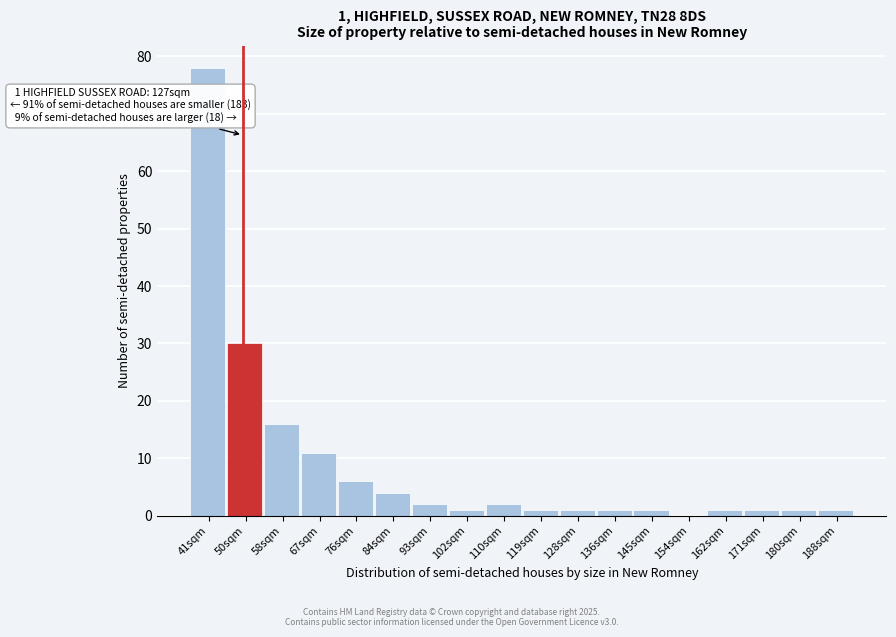

Reading left to right, list all the values displayed in this chart.

41sqm=78	50sqm=30	58sqm=16	67sqm=11	76sqm=6	84sqm=4	93sqm=2	102sqm=1	110sqm=2	119sqm=1	128sqm=1	136sqm=1	145sqm=1	154sqm=0	162sqm=1	171sqm=1	180sqm=1	188sqm=1